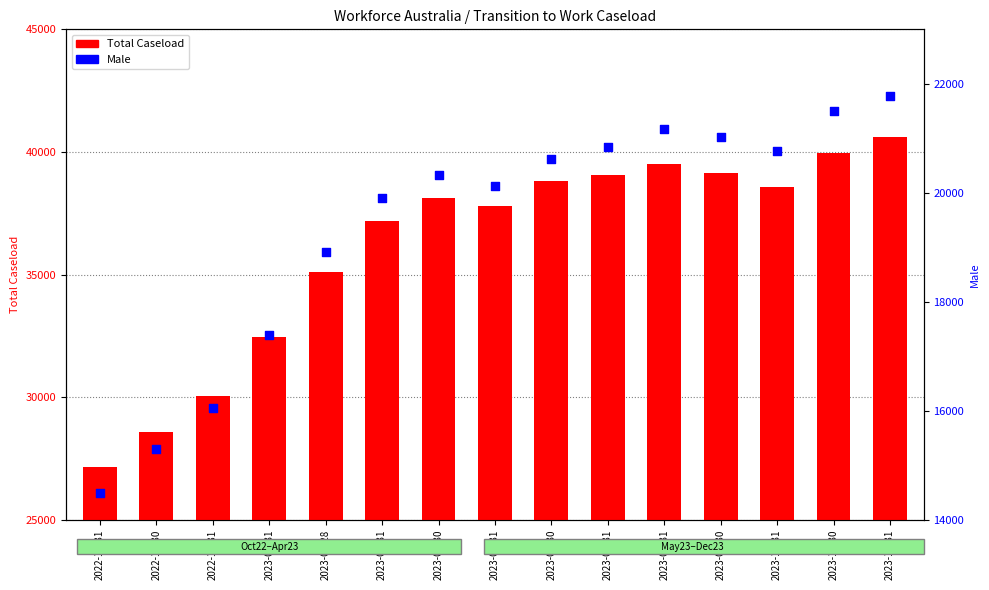

Which series contains the highest Y value?

Total Caseload